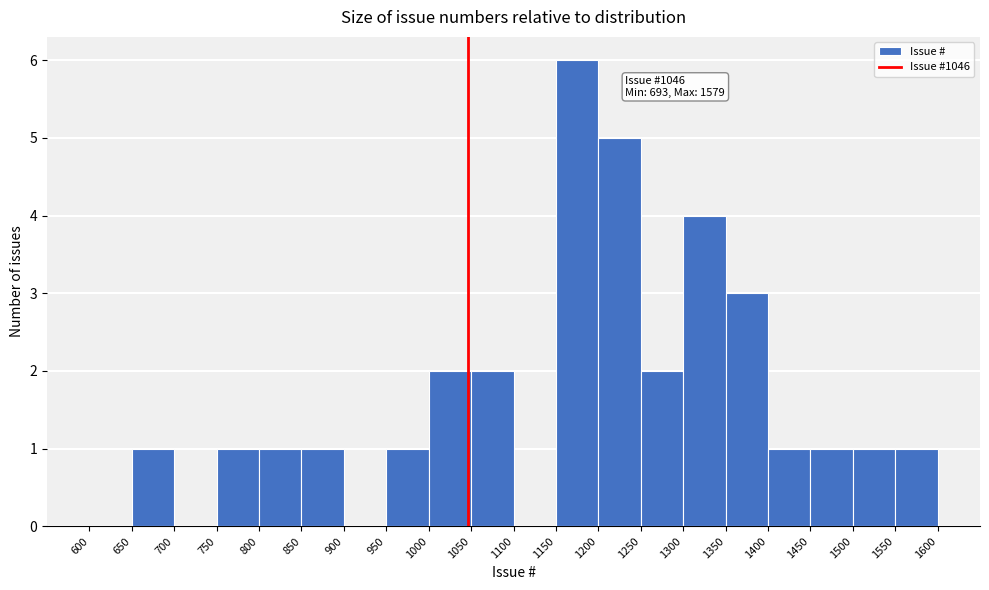

Which range on the x-axis has the tallest bar?

1150 to 1200